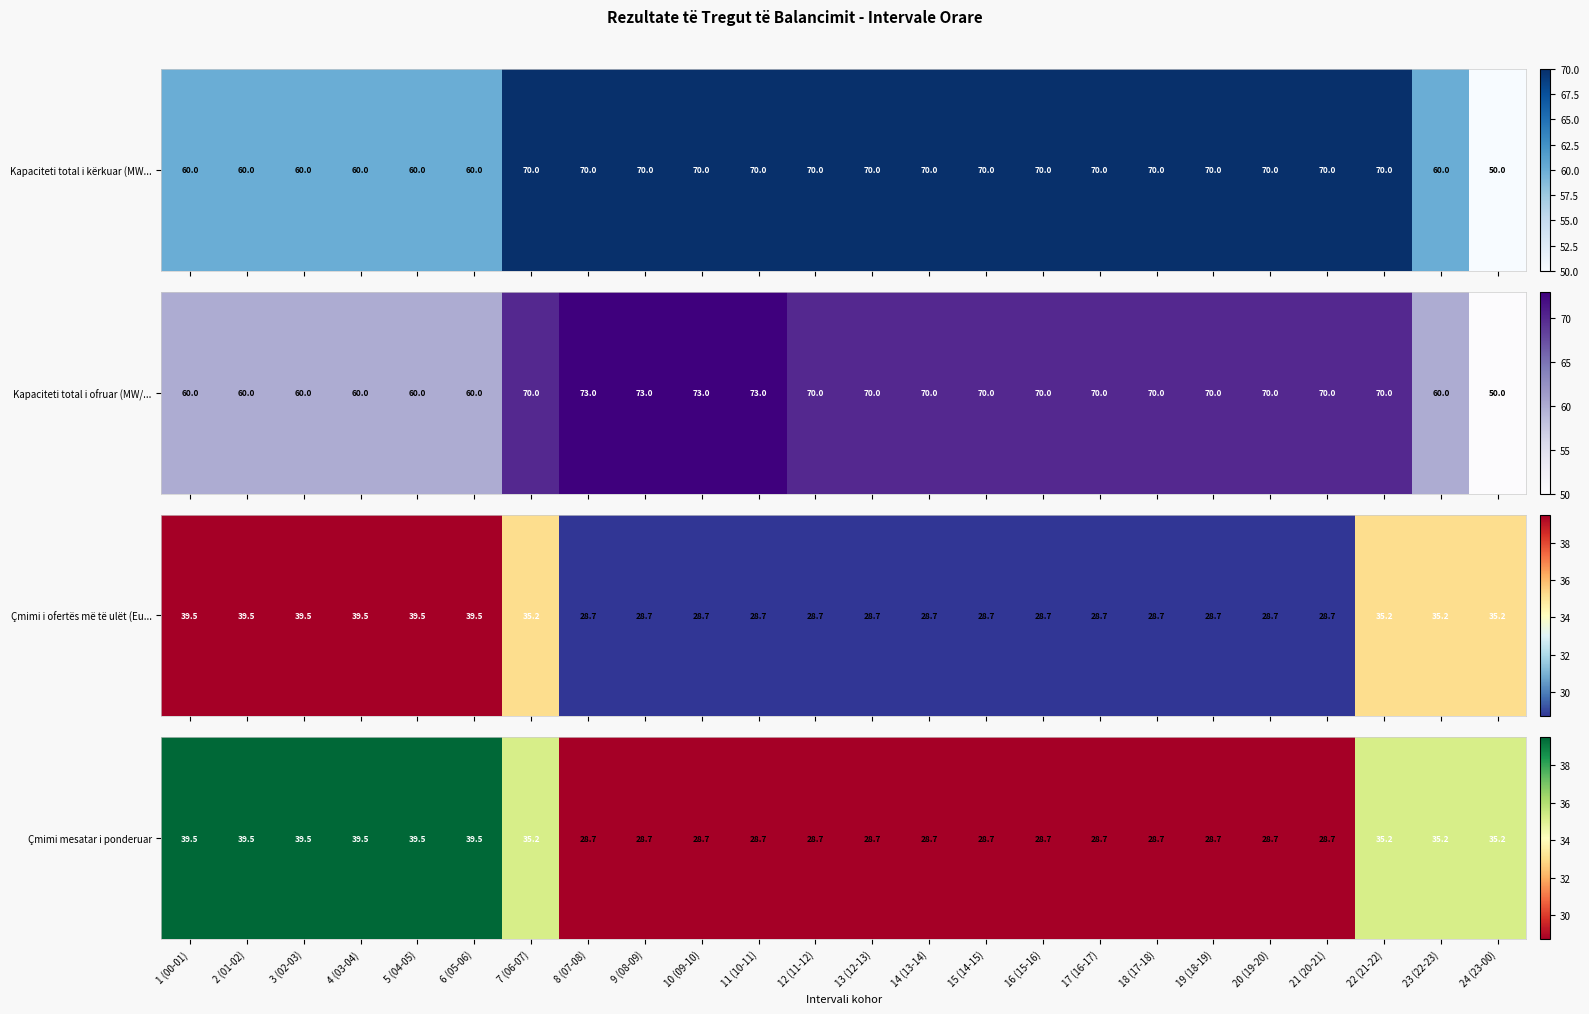

Approximately how many times larger is the value at 2 (01-02) compared to 18 (17-18)?

1.4